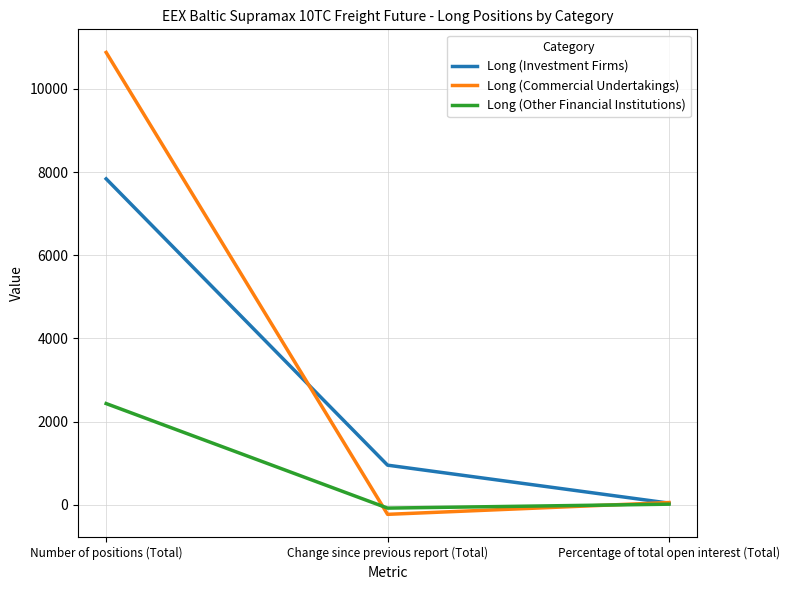

Reading left to right, what are all the values shown in this chart?

Long (Investment Firms): Number of positions (Total)=7838.0	Change since previous report (Total)=950.0	Percentage of total open interest (Total)=37.0
Long (Commercial Undertakings): Number of positions (Total)=10878.8	Change since previous report (Total)=-233.0	Percentage of total open interest (Total)=51.4
Long (Other Financial Institutions): Number of positions (Total)=2432.0	Change since previous report (Total)=-83.0	Percentage of total open interest (Total)=11.5